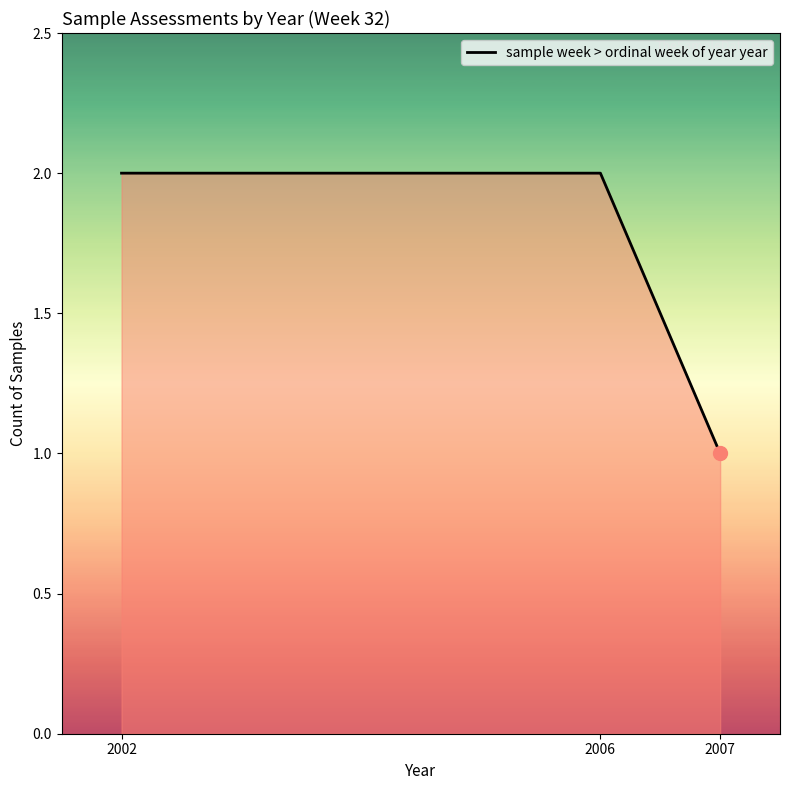

What is the ratio of the value at 2002 to the value at 2007?

2.0